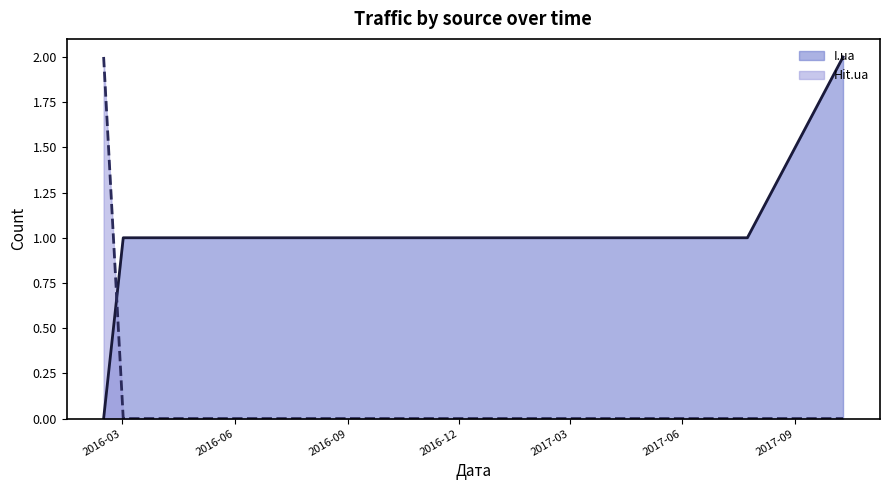

Where is I.ua nearest to the value 1?

2016-03-02